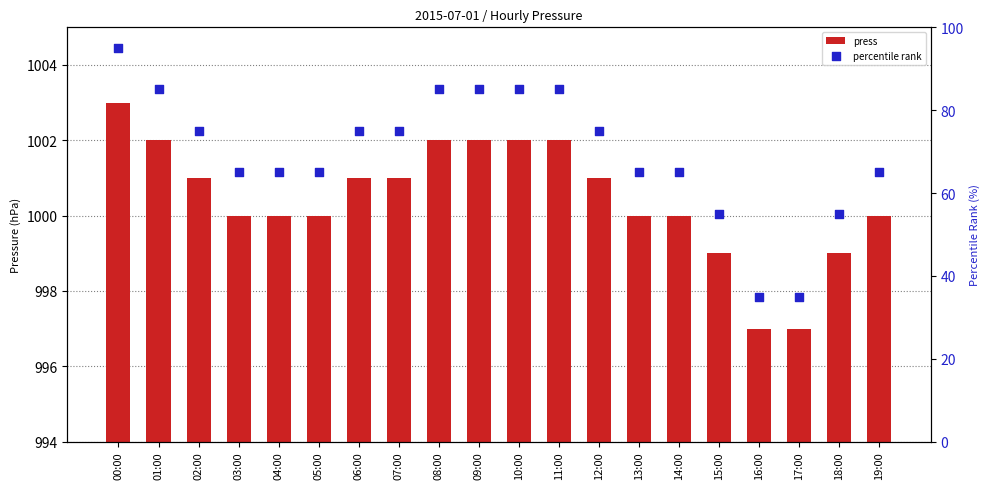

Which series contains the highest Y value?

press